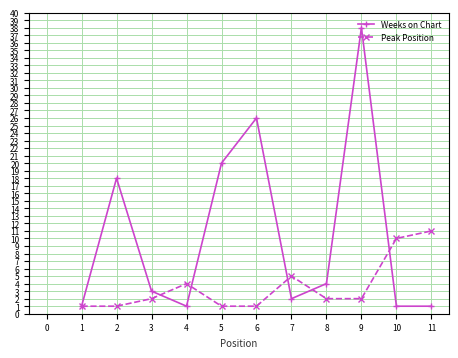

Where is Peak Position nearest to the value 6?

7